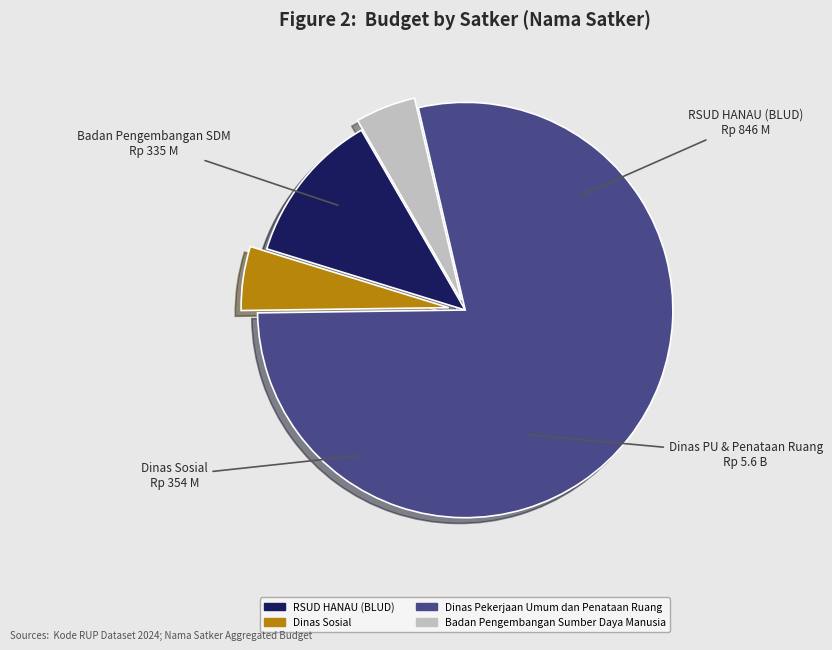

Is there any slice that represents more than half of the pie?

Yes